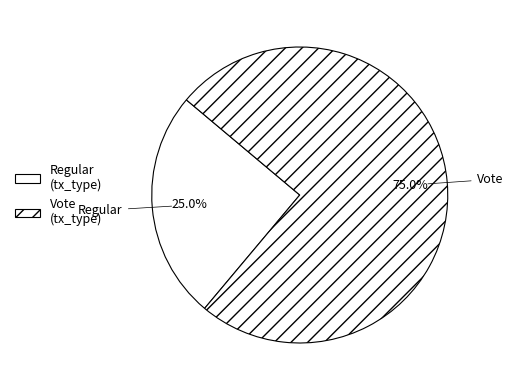

To the nearest percent, what is the difference between the largest and smallest slice percentages?

50%